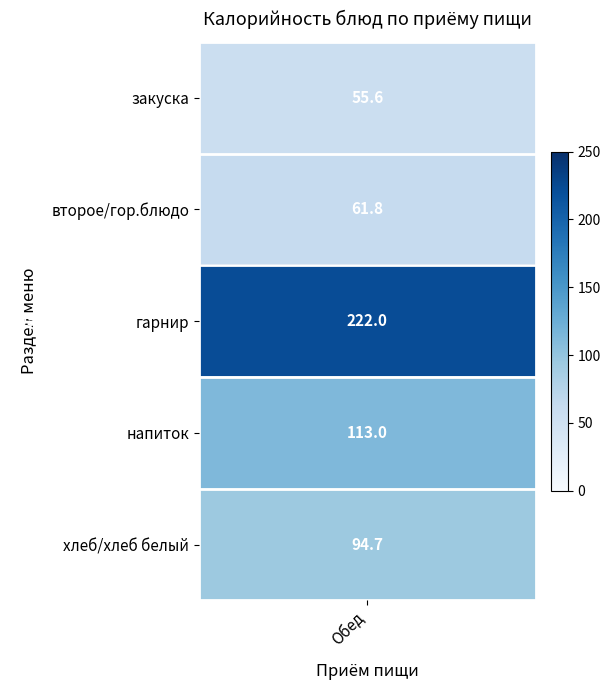

What is the sum of all хлеб/хлеб белый values?

142.1